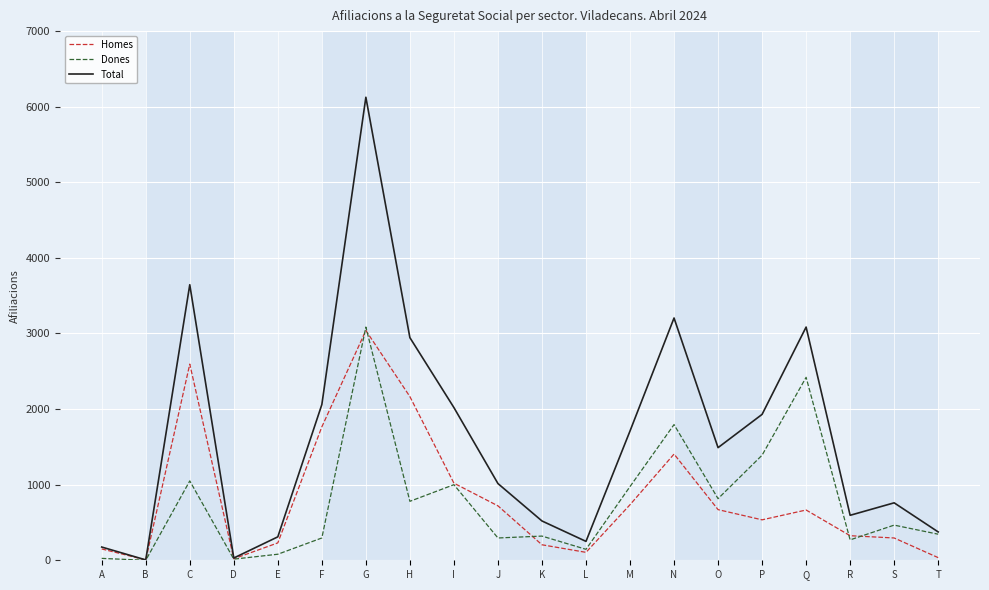

At which label does Homes reach its peak?

G